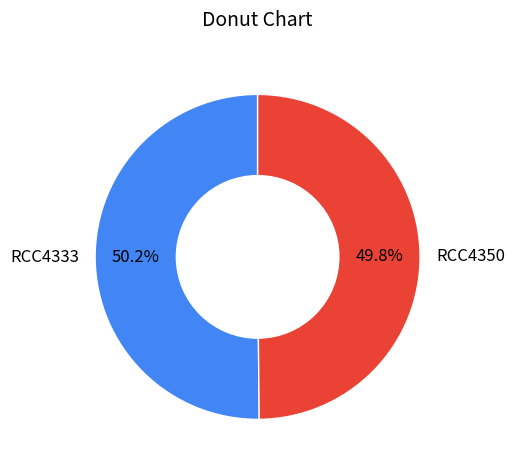

Do RCC4333 and RCC4350 together represent more than half of the pie?

Yes